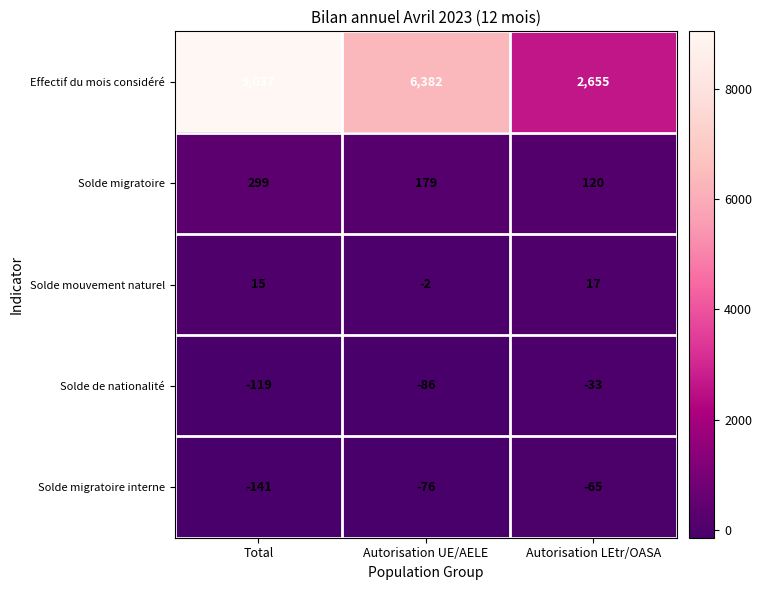

True or false: Solde mouvement naturel has a value of 15 at Total.

True